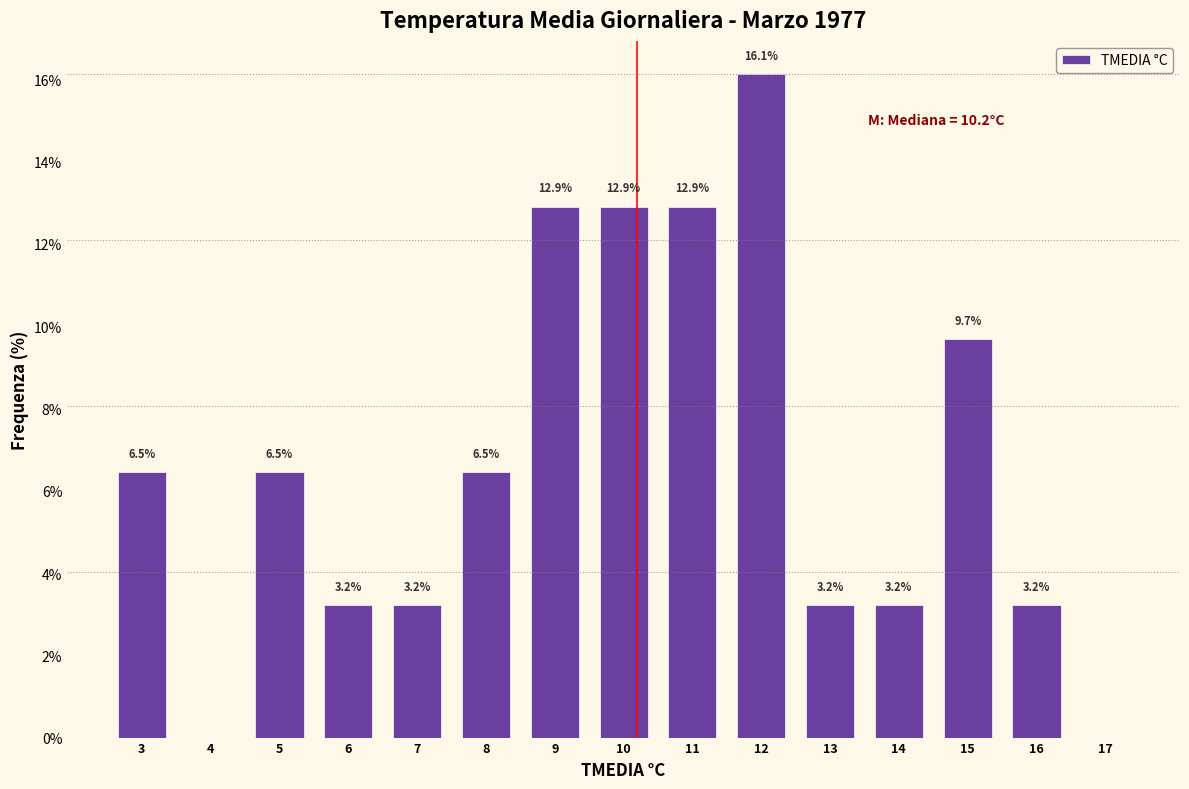

Which range on the x-axis has the tallest bar?

11.5 to 12.5